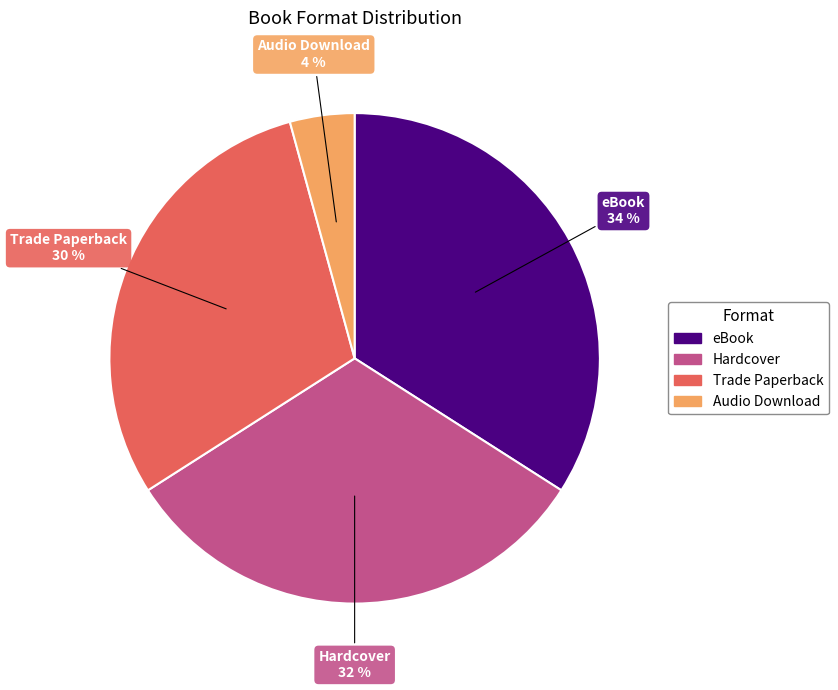

To the nearest percent, what percentage of the pie is Hardcover?

32%